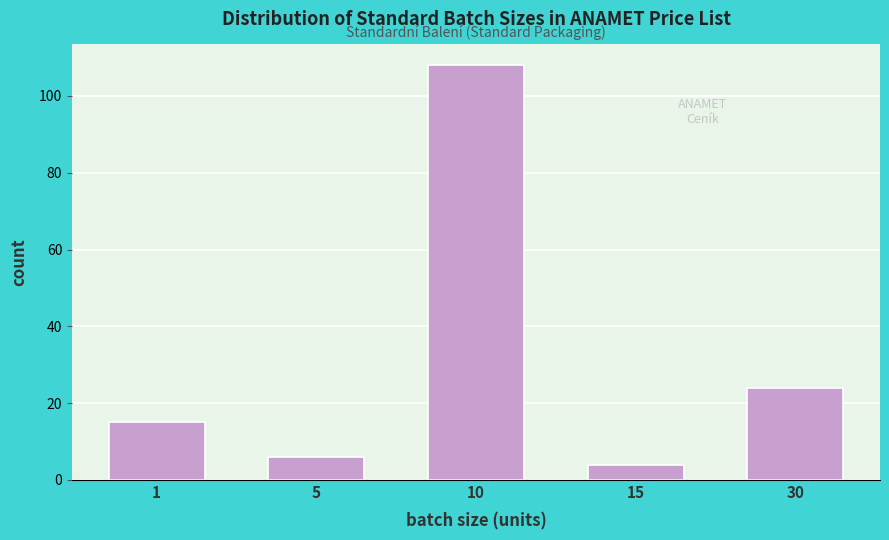

Reading right to left, list all the values displayed in this chart.

30=24	15=4	10=108	5=6	1=15